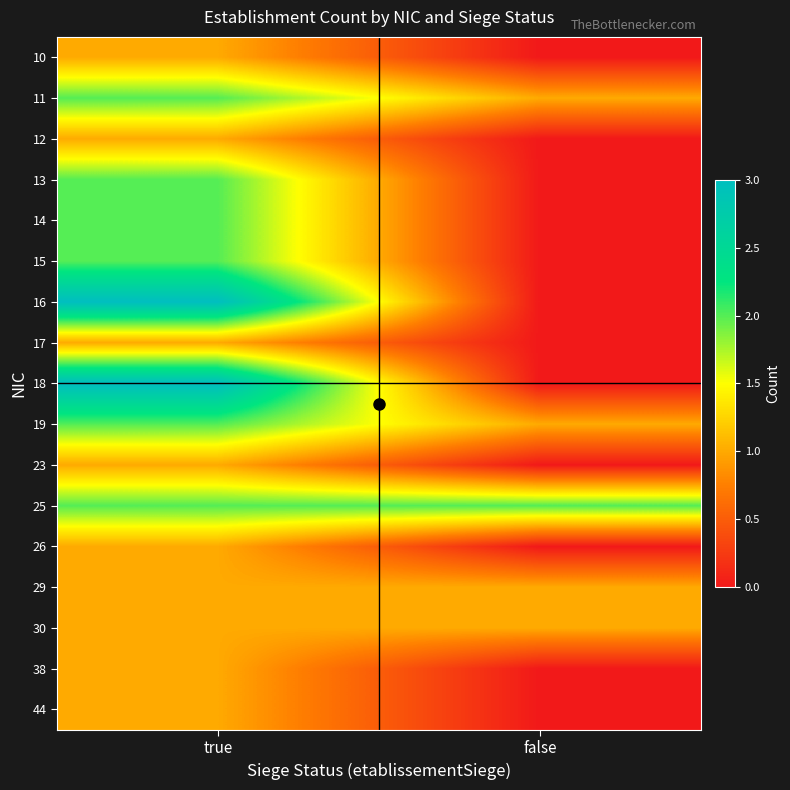

Reading left to right, transcribe all the data shown in this chart.

10: true=1	false=0
11: true=2	false=1
12: true=1	false=0
13: true=2	false=0
14: true=2	false=0
15: true=2	false=0
16: true=3	false=0
17: true=1	false=0
18: true=3	false=0
19: true=2	false=1
23: true=1	false=0
25: true=2	false=2
26: true=1	false=0
29: true=1	false=1
30: true=1	false=1
38: true=1	false=0
44: true=1	false=0